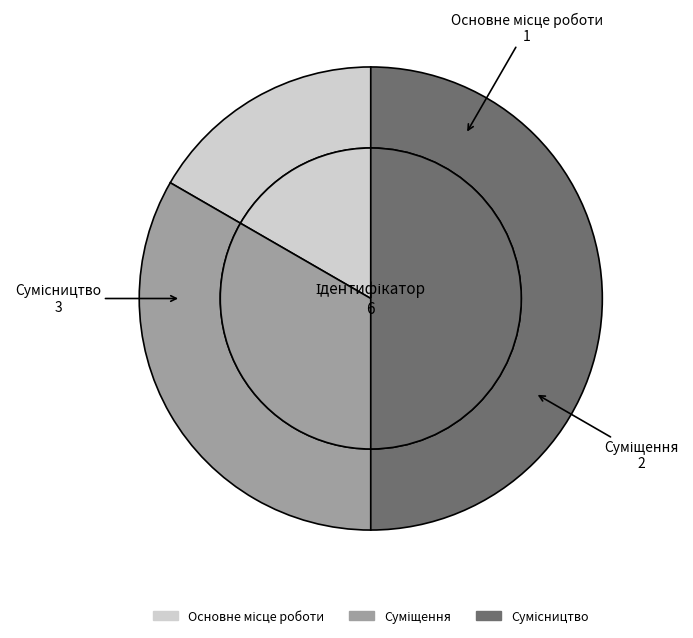

What is the ratio of the value at Суміщення to the value at Сумісництво?

0.7